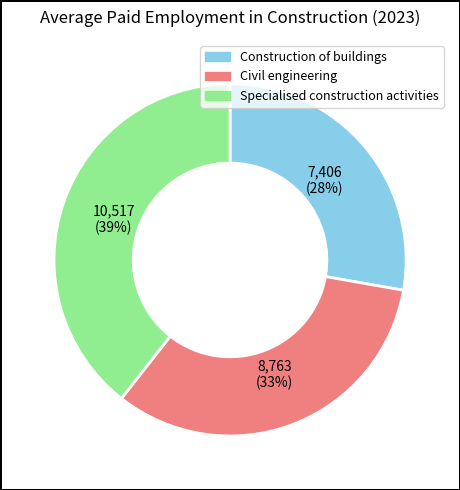

Combined, do Construction of buildings and Specialised construction activities account for over 50%?

Yes